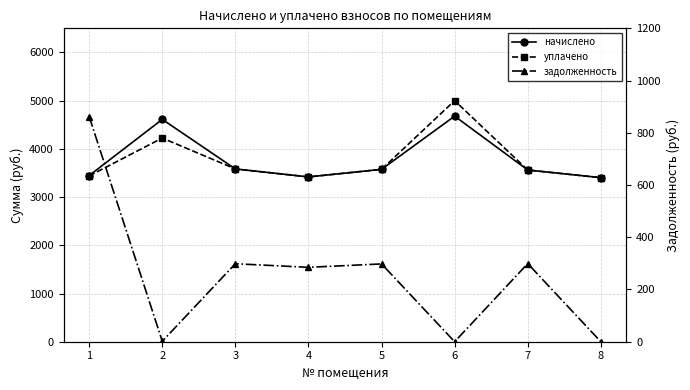

How many data points in уплачено are less than 3575?

4